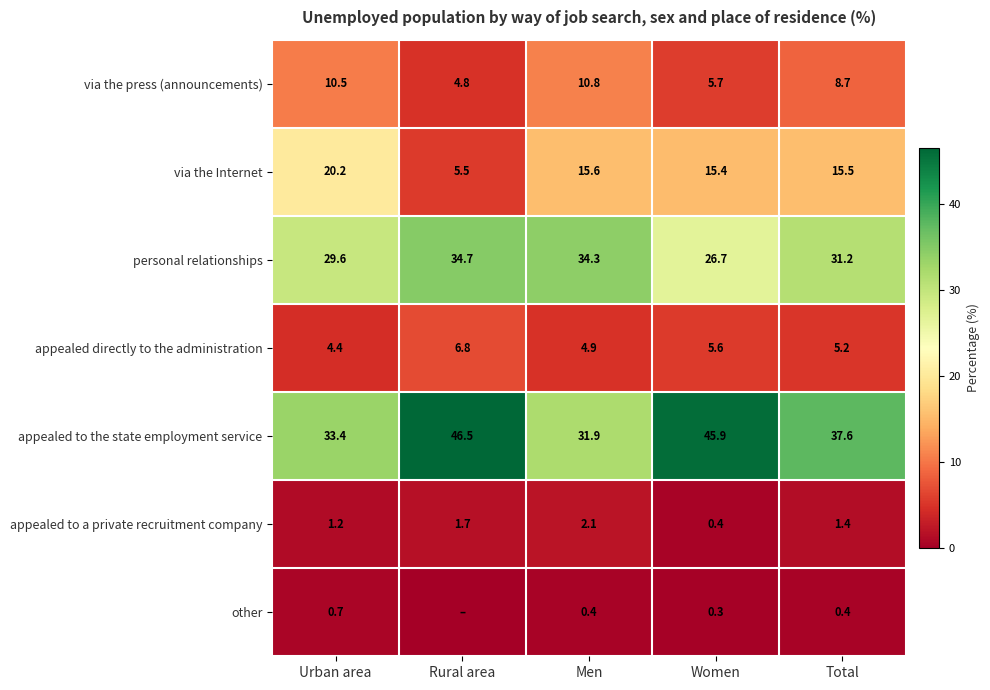

At which label does appealed directly to the administration reach its peak?

Rural area